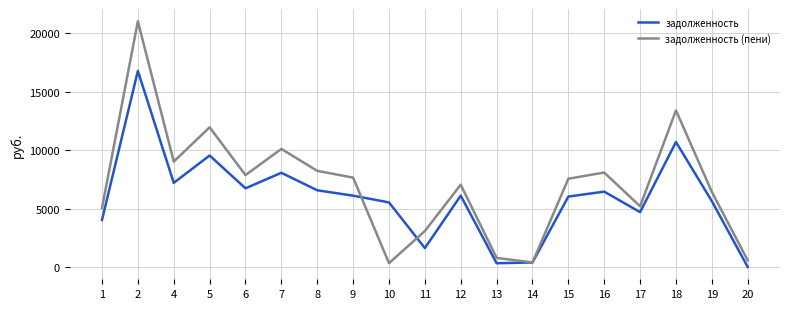

How many interior local peaks does the задолженность series have?

6